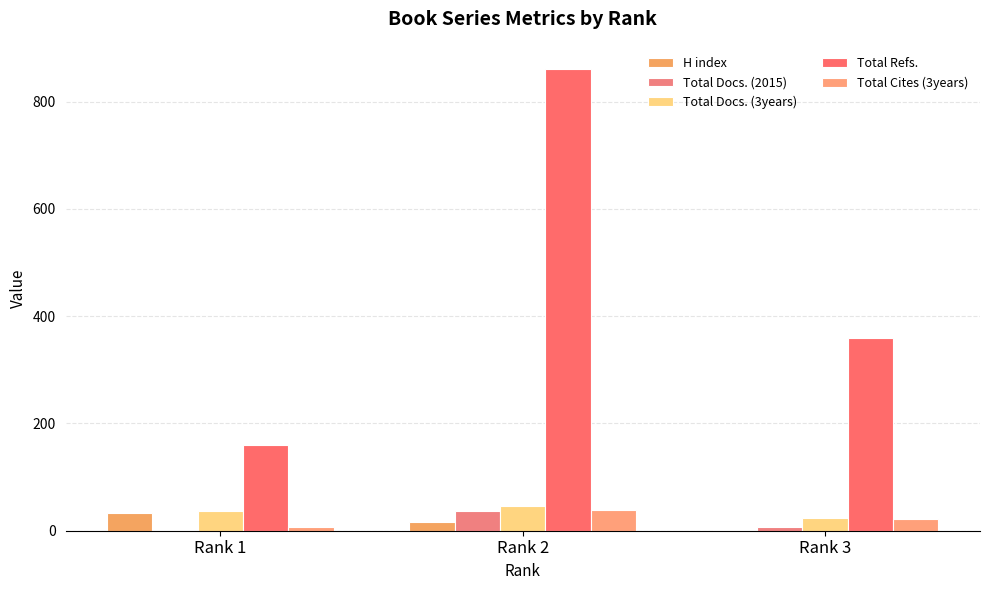

Which series has the largest total across all categories?

Total Refs.